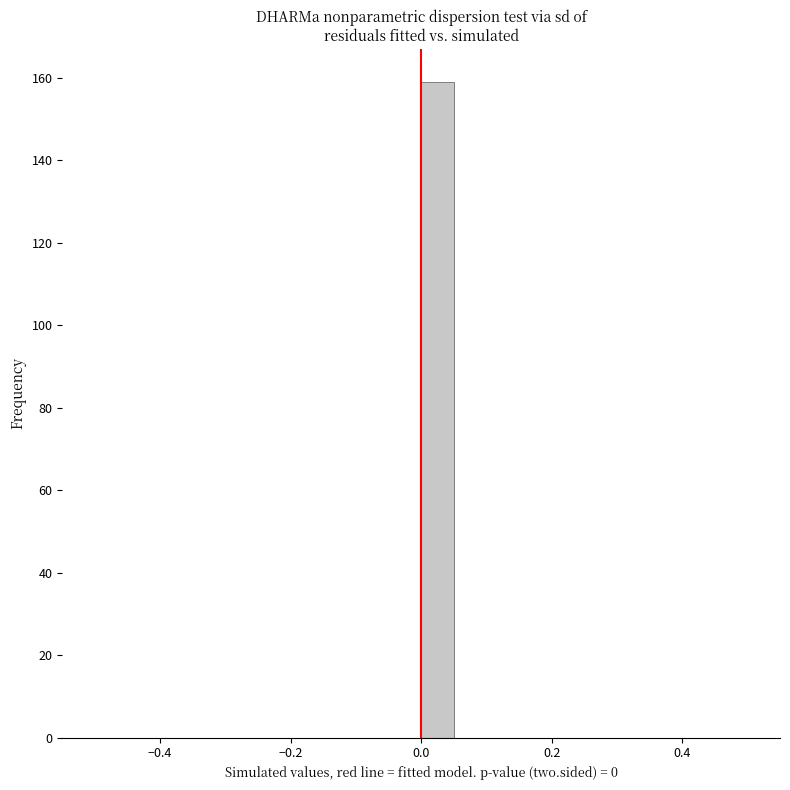

Around what value on the x-axis is the tallest bar? Give the approximate position of its centre, as read against the axis.

0.02